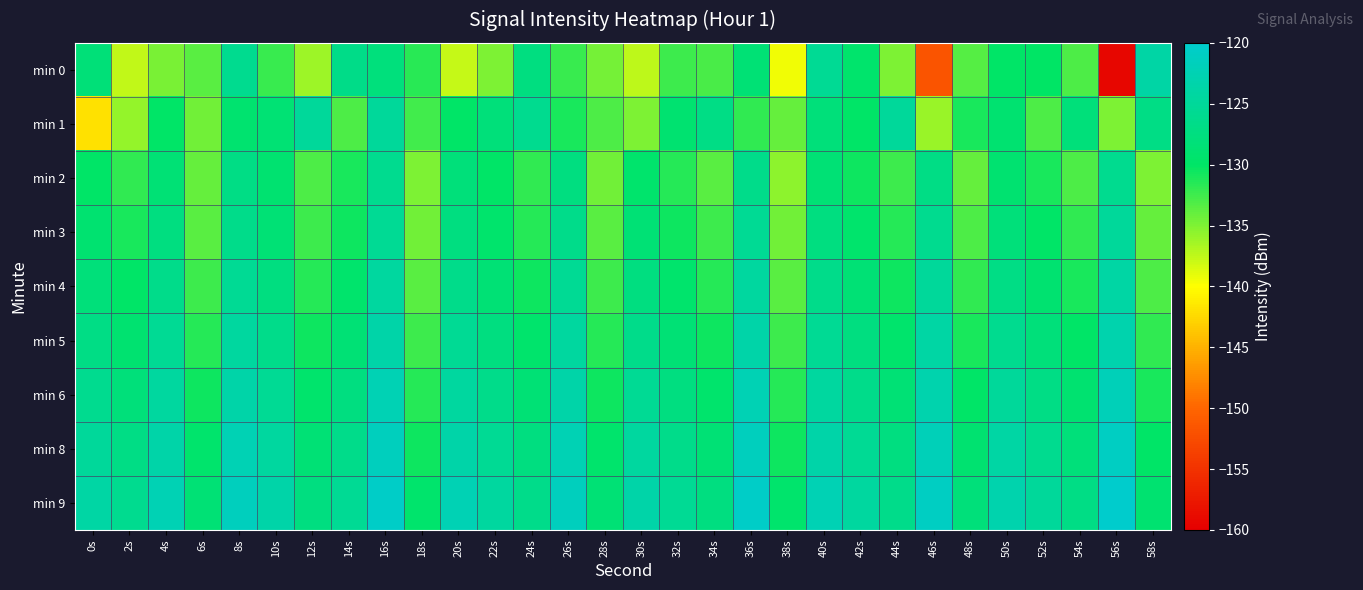

Reading right to left, list all the values displayed in this chart.

min 0: 58s=-123.8	56s=-159.3	54s=-133.0	52s=-130.1	50s=-129.9	48s=-133.3	46s=-151.6	44s=-134.9	42s=-129.4	40s=-125.6	38s=-139.4	36s=-128.5	34s=-132.9	32s=-132.4	30s=-137.4	28s=-134.6	26s=-132.3	24s=-127.4	22s=-134.9	20s=-137.8	18s=-131.7	16s=-127.9	14s=-126.6	12s=-136.2	10s=-132.3	8s=-126.1	6s=-133.5	4s=-134.7	2s=-137.6	0s=-128.3
min 1: 58s=-127.0	56s=-135.0	54s=-128.0	52s=-133.0	50s=-129.0	48s=-131.0	46s=-136.0	44s=-125.0	42s=-130.0	40s=-128.0	38s=-134.0	36s=-132.0	34s=-127.0	32s=-129.0	30s=-135.0	28s=-133.0	26s=-131.0	24s=-126.0	22s=-128.0	20s=-130.0	18s=-132.6	16s=-125.0	14s=-133.1	12s=-125.0	10s=-128.7	8s=-129.1	6s=-134.4	4s=-129.9	2s=-135.9	0s=-141.9
min 2: 58s=-135.0	56s=-126.0	54s=-133.0	52s=-131.0	50s=-129.0	48s=-134.0	46s=-127.0	44s=-132.5	42s=-130.5	40s=-128.5	38s=-135.5	36s=-126.5	34s=-133.5	32s=-131.5	30s=-129.5	28s=-134.5	26s=-127.5	24s=-132.0	22s=-130.0	20s=-128.0	18s=-135.0	16s=-126.0	14s=-131.0	12s=-133.0	10s=-129.0	8s=-127.0	6s=-134.0	4s=-128.5	2s=-132.0	0s=-130.0
min 3: 58s=-134.0	56s=-125.0	54s=-132.0	52s=-130.0	50s=-128.0	48s=-133.0	46s=-126.0	44s=-131.5	42s=-129.5	40s=-127.5	38s=-134.5	36s=-125.5	34s=-132.5	32s=-130.5	30s=-128.5	28s=-133.5	26s=-126.5	24s=-131.5	22s=-129.5	20s=-127.5	18s=-134.5	16s=-125.5	14s=-130.5	12s=-132.5	10s=-128.5	8s=-126.5	6s=-133.5	4s=-127.5	2s=-131.0	0s=-129.0
min 4: 58s=-133.0	56s=-124.0	54s=-131.0	52s=-129.0	50s=-127.0	48s=-132.0	46s=-125.0	44s=-130.5	42s=-128.5	40s=-126.5	38s=-133.5	36s=-124.5	34s=-131.5	32s=-129.5	30s=-127.5	28s=-132.5	26s=-125.5	24s=-130.5	22s=-128.5	20s=-126.5	18s=-133.5	16s=-124.5	14s=-129.5	12s=-131.5	10s=-127.5	8s=-125.5	6s=-132.5	4s=-126.5	2s=-130.0	0s=-128.0
min 5: 58s=-132.0	56s=-123.0	54s=-130.0	52s=-128.0	50s=-126.0	48s=-131.0	46s=-124.0	44s=-129.5	42s=-127.5	40s=-125.5	38s=-132.5	36s=-123.5	34s=-130.5	32s=-128.5	30s=-126.5	28s=-131.5	26s=-124.5	24s=-129.5	22s=-127.5	20s=-125.5	18s=-132.5	16s=-123.5	14s=-128.5	12s=-130.5	10s=-126.5	8s=-124.5	6s=-131.5	4s=-125.5	2s=-129.0	0s=-127.0
min 6: 58s=-131.0	56s=-122.0	54s=-129.0	52s=-127.0	50s=-125.0	48s=-130.0	46s=-123.0	44s=-128.5	42s=-126.5	40s=-124.5	38s=-131.5	36s=-122.5	34s=-129.5	32s=-127.5	30s=-125.5	28s=-130.5	26s=-123.5	24s=-128.5	22s=-126.5	20s=-124.5	18s=-131.5	16s=-122.5	14s=-127.5	12s=-129.5	10s=-125.5	8s=-123.5	6s=-130.5	4s=-124.5	2s=-128.0	0s=-126.0
min 8: 58s=-130.0	56s=-121.0	54s=-128.0	52s=-126.0	50s=-124.0	48s=-129.0	46s=-122.0	44s=-127.5	42s=-125.5	40s=-123.5	38s=-130.5	36s=-121.5	34s=-128.5	32s=-126.5	30s=-124.5	28s=-129.5	26s=-122.5	24s=-127.5	22s=-125.5	20s=-123.5	18s=-130.5	16s=-121.5	14s=-126.5	12s=-128.5	10s=-124.5	8s=-122.5	6s=-129.5	4s=-123.5	2s=-127.0	0s=-125.0
min 9: 58s=-129.0	56s=-120.0	54s=-127.0	52s=-125.0	50s=-123.0	48s=-128.0	46s=-121.0	44s=-126.5	42s=-124.5	40s=-122.5	38s=-129.5	36s=-120.5	34s=-127.5	32s=-125.5	30s=-123.5	28s=-128.5	26s=-121.5	24s=-126.5	22s=-124.5	20s=-122.5	18s=-129.5	16s=-120.5	14s=-125.5	12s=-127.5	10s=-123.5	8s=-121.5	6s=-128.5	4s=-122.5	2s=-126.0	0s=-124.0